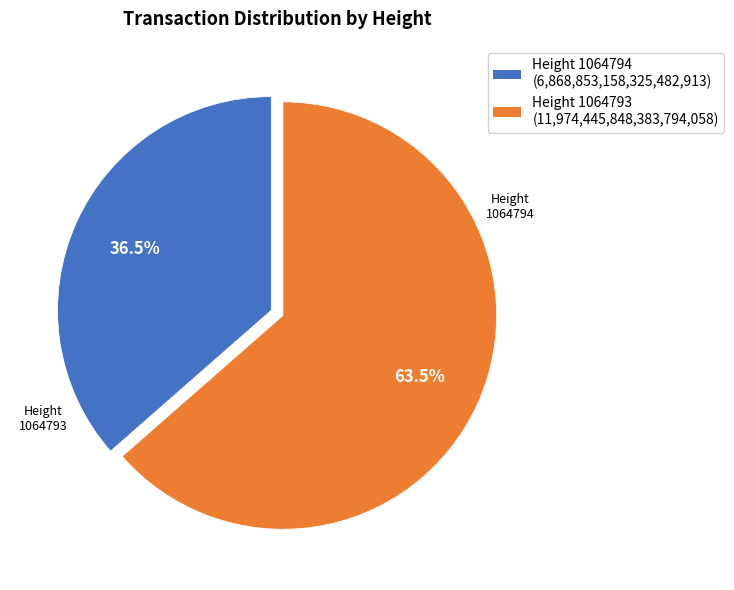

Is there a majority slice in this chart?

Yes